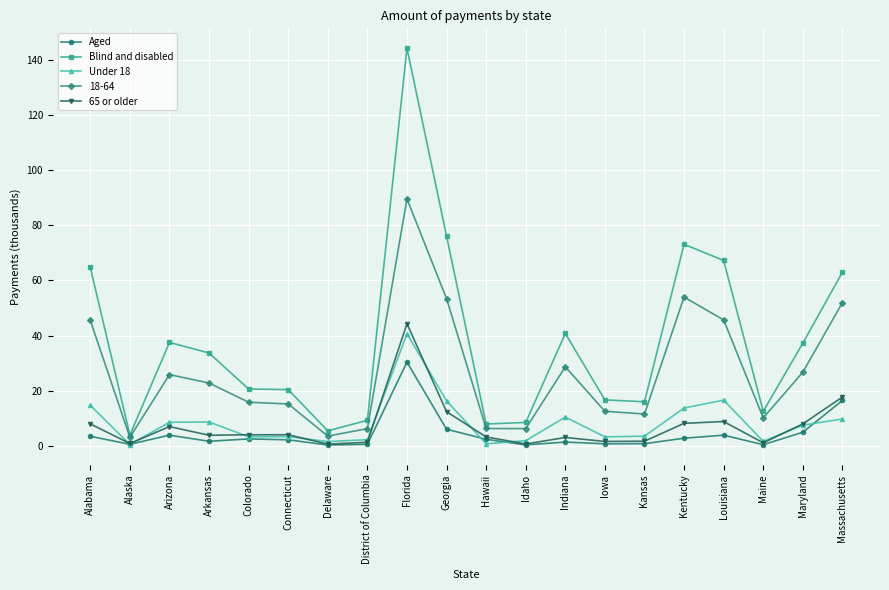

Which series has the largest total across all categories?

Blind and disabled